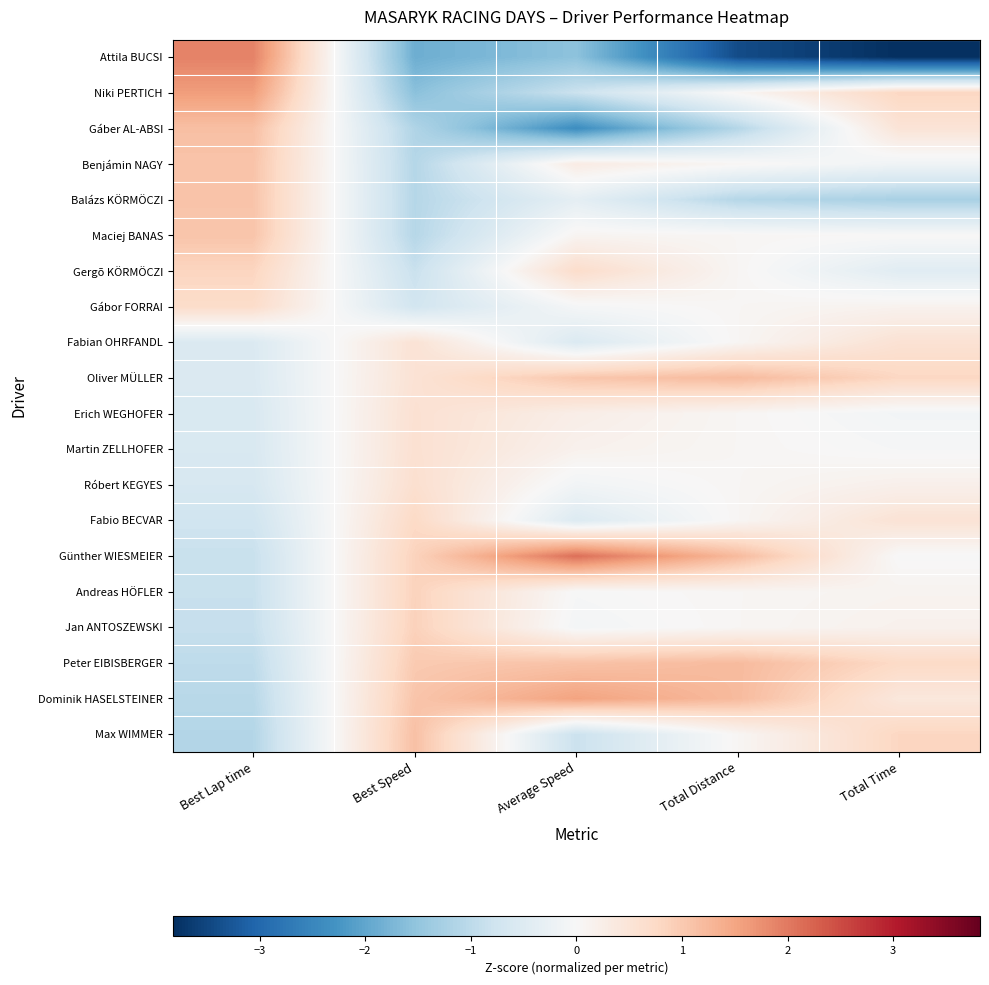

Reading left to right, extract all data points from this chart.

Max WIMMER: Best Lap time=-1.1	Best Speed=1.1	Average Speed=-0.8	Total Distance=0.1	Total Time=0.8
Dominik HASELSTEINER: Best Lap time=-1.1	Best Speed=1.1	Average Speed=1.5	Total Distance=1.2	Total Time=0.4
Peter EIBISBERGER: Best Lap time=-1.0	Best Speed=1.0	Average Speed=1.1	Total Distance=1.2	Total Time=0.7
Jan ANTOSZEWSKI: Best Lap time=-0.9	Best Speed=0.9	Average Speed=-0.1	Total Distance=0.1	Total Time=0.2
Andreas HÖFLER: Best Lap time=-0.9	Best Speed=0.9	Average Speed=-0.0	Total Distance=0.1	Total Time=0.1
Günther WIESMEIER: Best Lap time=-0.9	Best Speed=0.9	Average Speed=2.1	Total Distance=1.2	Total Time=-0.0
Fabio BECVAR: Best Lap time=-0.8	Best Speed=0.7	Average Speed=-0.5	Total Distance=0.1	Total Time=0.5
Róbert KEGYES: Best Lap time=-0.6	Best Speed=0.6	Average Speed=-0.1	Total Distance=0.1	Total Time=0.2
Martin ZELLHOFER: Best Lap time=-0.6	Best Speed=0.6	Average Speed=0.2	Total Distance=0.1	Total Time=-0.0
Erich WEGHOFER: Best Lap time=-0.6	Best Speed=0.6	Average Speed=0.2	Total Distance=0.1	Total Time=-0.1
Oliver MÜLLER: Best Lap time=-0.6	Best Speed=0.5	Average Speed=1.0	Total Distance=1.2	Total Time=0.8
Fabian OHRFANDL: Best Lap time=-0.5	Best Speed=0.5	Average Speed=-0.5	Total Distance=0.1	Total Time=0.6
Gábor FORRAI: Best Lap time=0.7	Best Speed=-0.7	Average Speed=-0.1	Total Distance=0.1	Total Time=0.1
Gergõ KÖRMÖCZI: Best Lap time=0.8	Best Speed=-0.8	Average Speed=0.7	Total Distance=0.1	Total Time=-0.4
Maciej BANAS: Best Lap time=1.1	Best Speed=-1.1	Average Speed=0.1	Total Distance=0.1	Total Time=0.0
Balázs KÖRMÖCZI: Best Lap time=1.1	Best Speed=-1.1	Average Speed=-0.4	Total Distance=-1.1	Total Time=-1.2
Benjámin NAGY: Best Lap time=1.1	Best Speed=-1.1	Average Speed=0.3	Total Distance=0.1	Total Time=-0.1
Gáber AL-ABSI: Best Lap time=1.1	Best Speed=-1.1	Average Speed=-2.4	Total Distance=-1.1	Total Time=0.5
Niki PERTICH: Best Lap time=1.6	Best Speed=-1.6	Average Speed=-0.8	Total Distance=0.1	Total Time=0.8
Attila BUCSI: Best Lap time=1.9	Best Speed=-1.9	Average Speed=-1.6	Total Distance=-3.4	Total Time=-3.8